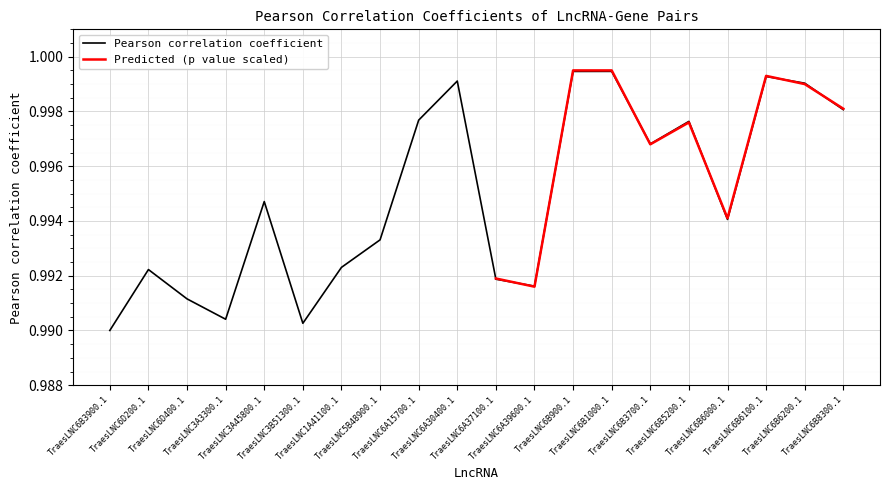

Which has a higher value, TraesLNC1A41100.1 or TraesLNC6D400.1?

TraesLNC1A41100.1